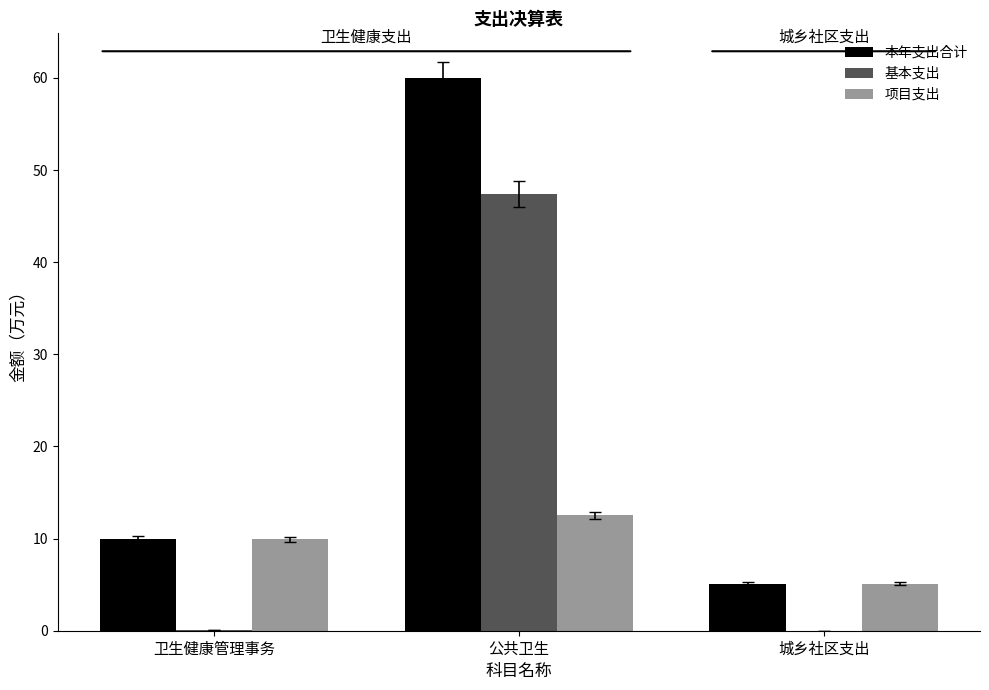

What is the sum of all 项目支出 values?

27.5